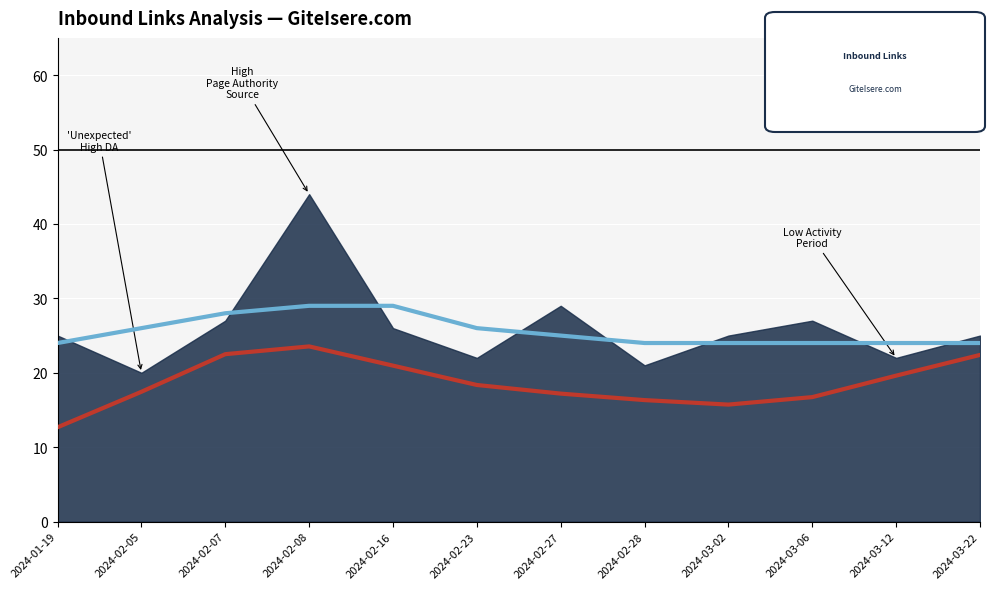

Reading left to right, what are all the values shown in this chart?

PA Trend (smoothed): 2024-01-19=24.0	2024-02-05=26.0	2024-02-07=28.0	2024-02-08=29.0	2024-02-16=29.0	2024-02-23=26.0	2024-02-27=25.0	2024-02-28=24.0	2024-03-02=24.0	2024-03-06=24.0	2024-03-12=24.0	2024-03-22=24.0
DA Trend (scaled): 2024-01-19=12.7	2024-02-05=17.4	2024-02-07=22.5	2024-02-08=23.5	2024-02-16=21.0	2024-02-23=18.4	2024-02-27=17.2	2024-02-28=16.3	2024-03-02=15.7	2024-03-06=16.7	2024-03-12=19.6	2024-03-22=22.4